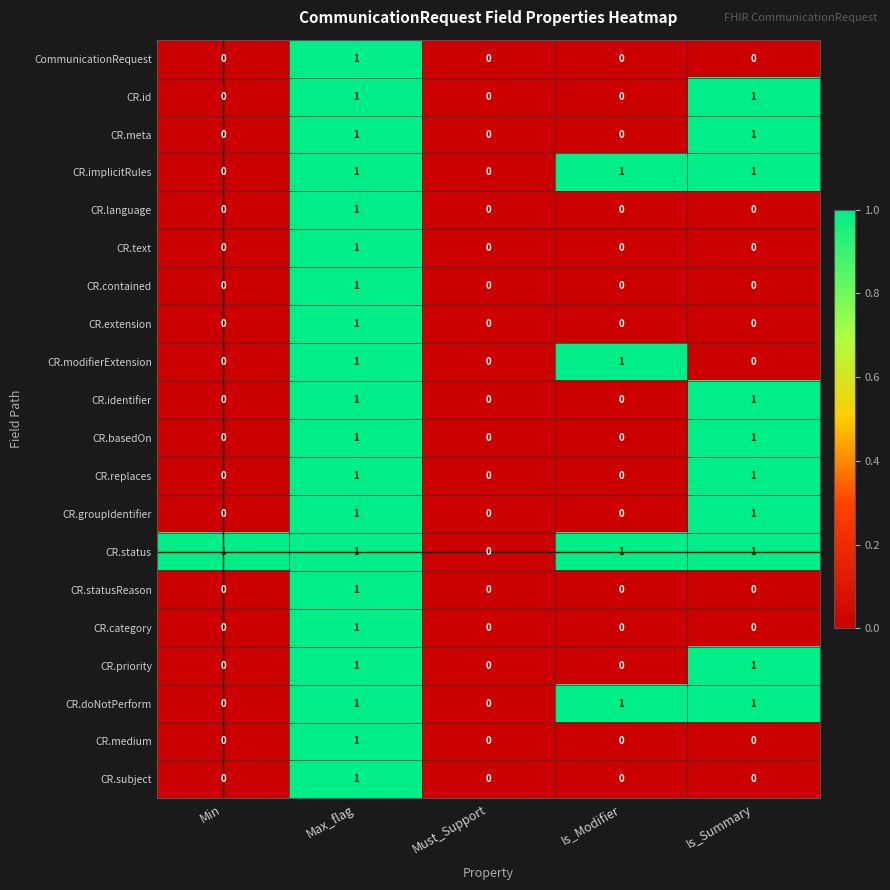

What is the difference between the highest and lowest values at Min?

1